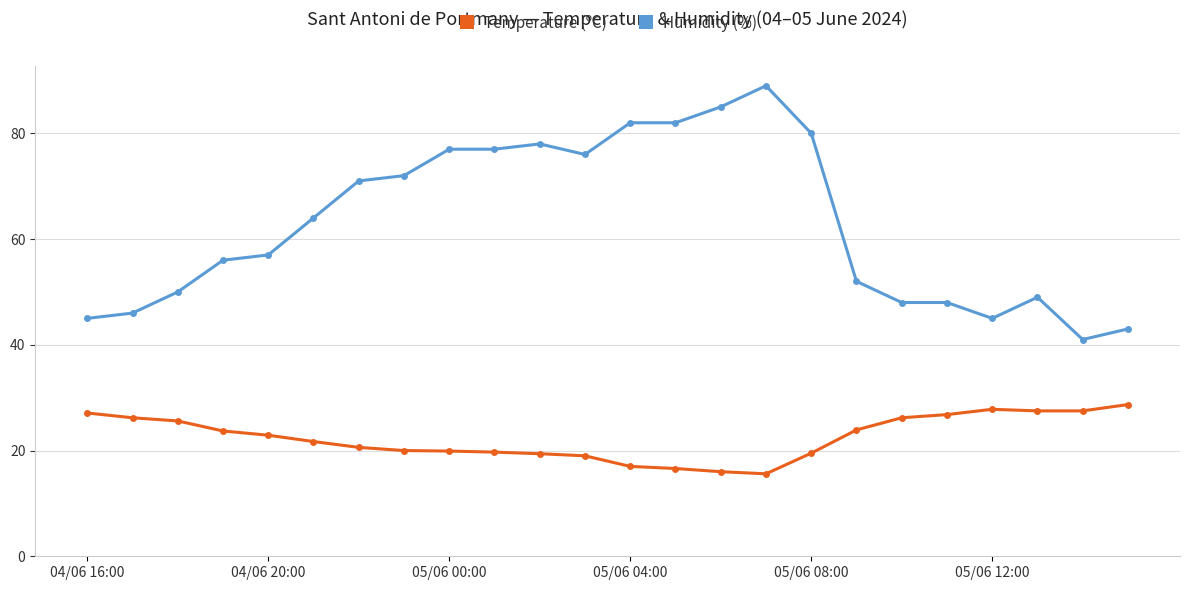

What is the average value of the Humidity (%) series?

63.0